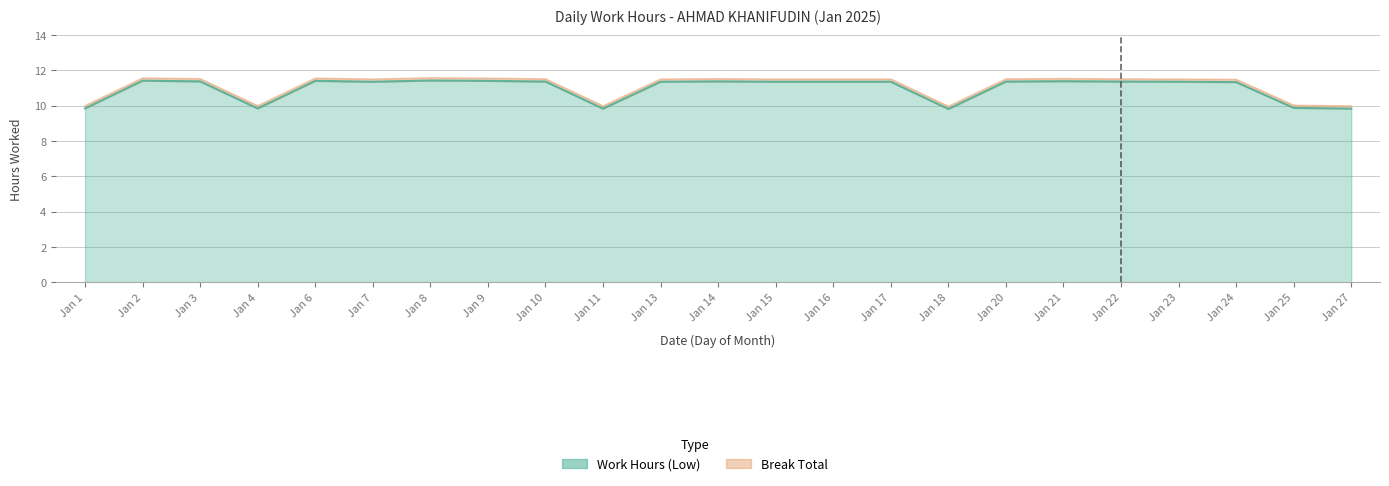

What is the difference between the maximum and minimum values?

1.6